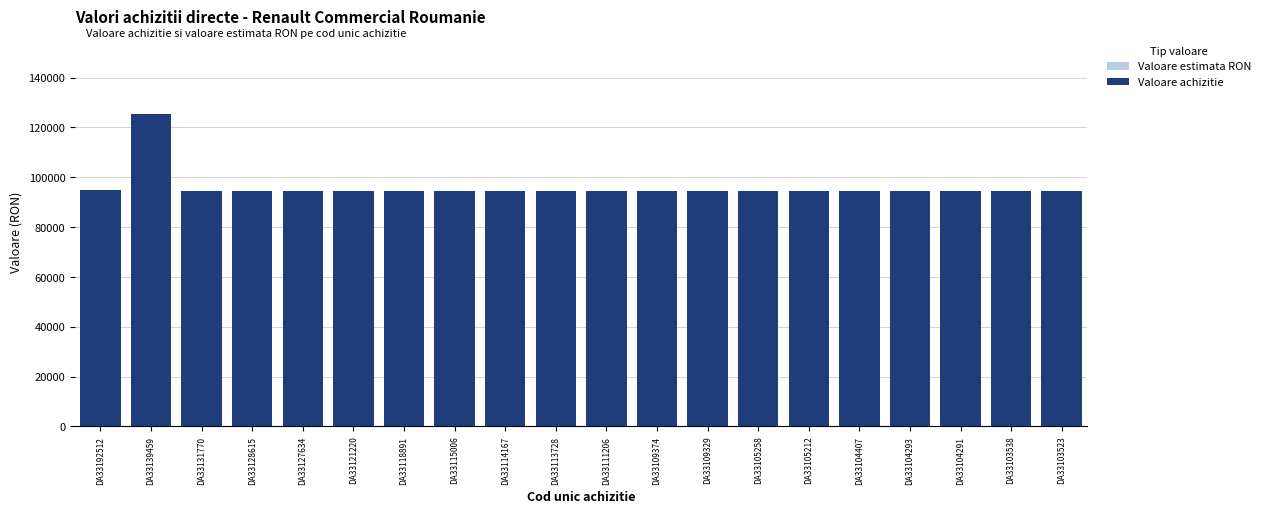

Which category has the highest value in the Valoare achizitie series?

DA33139459